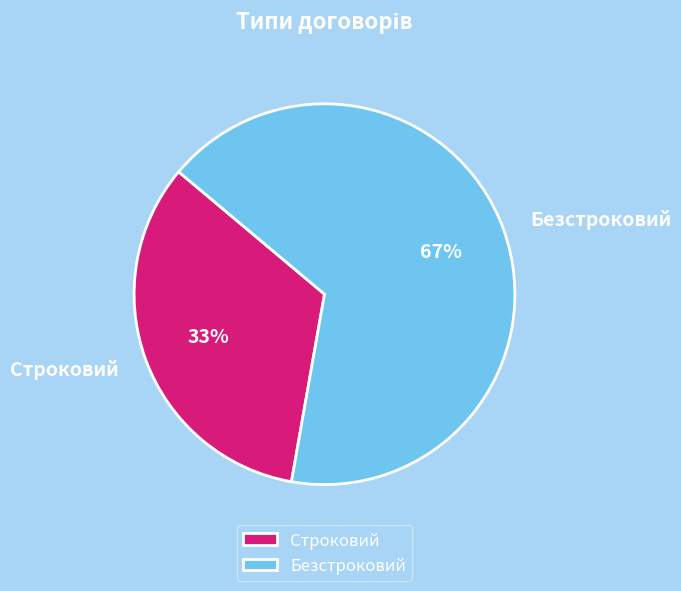

What percentage is the Безстроковий slice, to the nearest percent?

67%